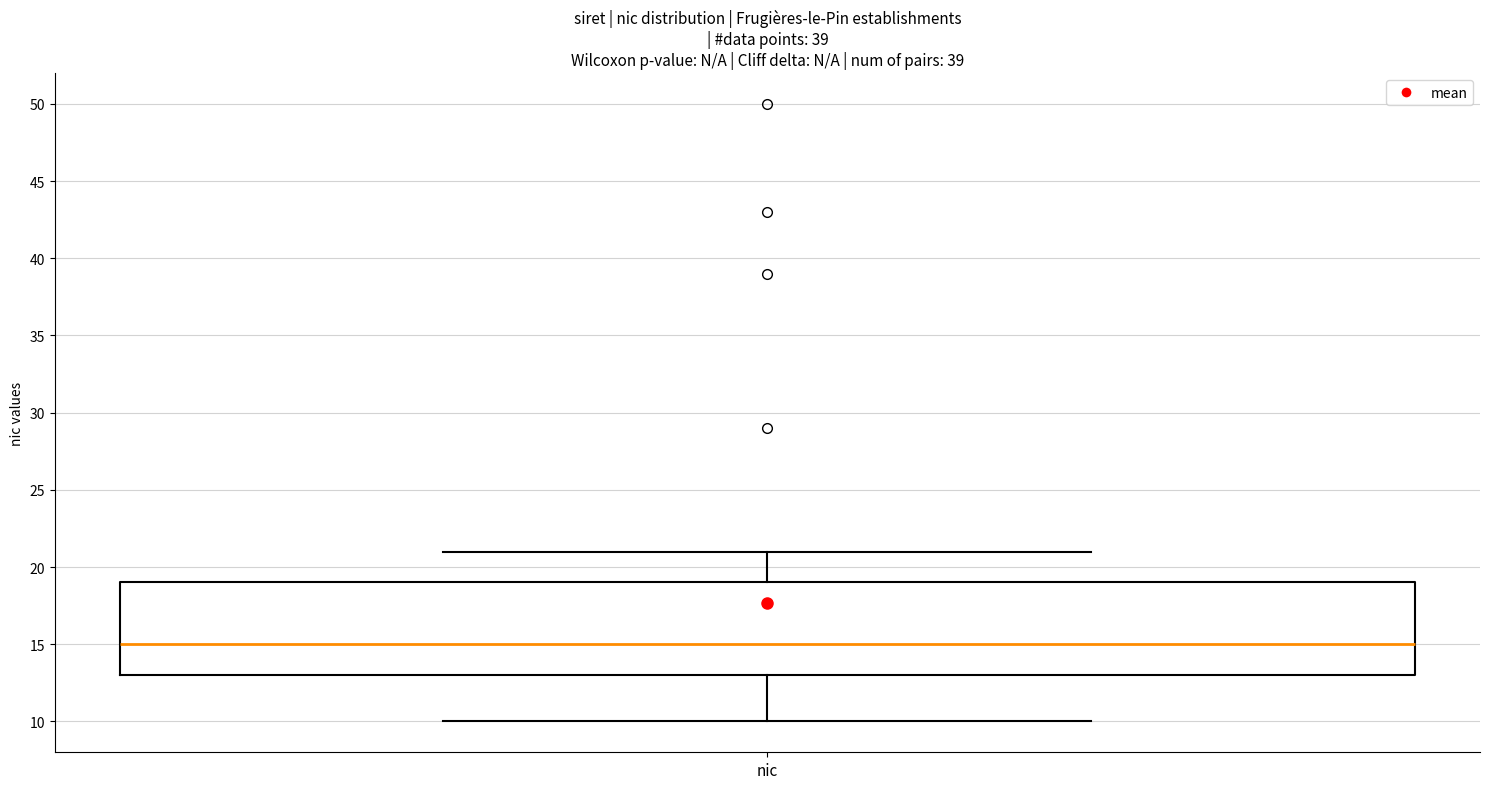

Where does the upper whisker of the box for nic end on the y-axis? The values are not printed on the chart, so give them approximately, as read against the axis.

21